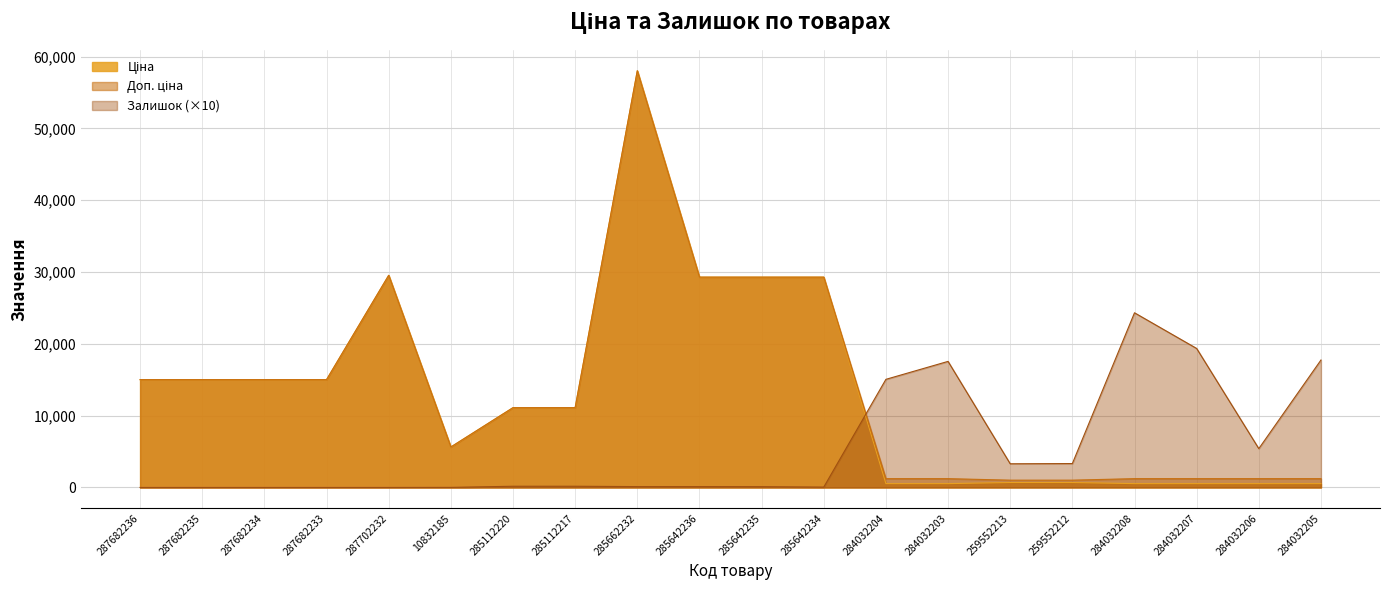

What is the total value across all series at 287682235?

30038.4